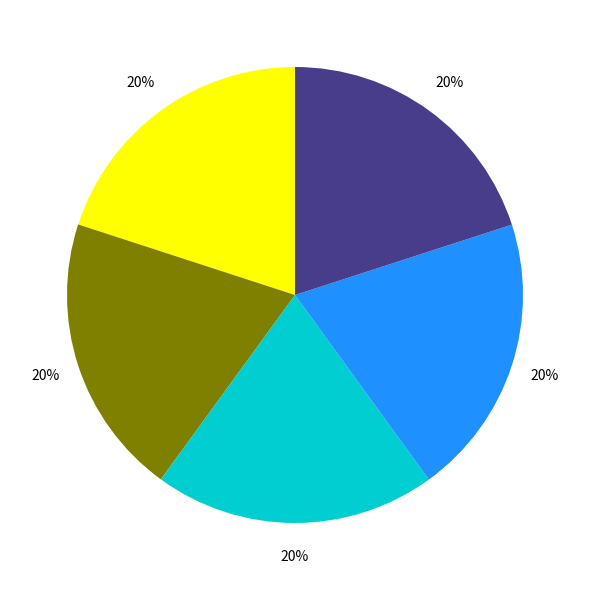

To the nearest percent, what is the average slice percentage?

20%